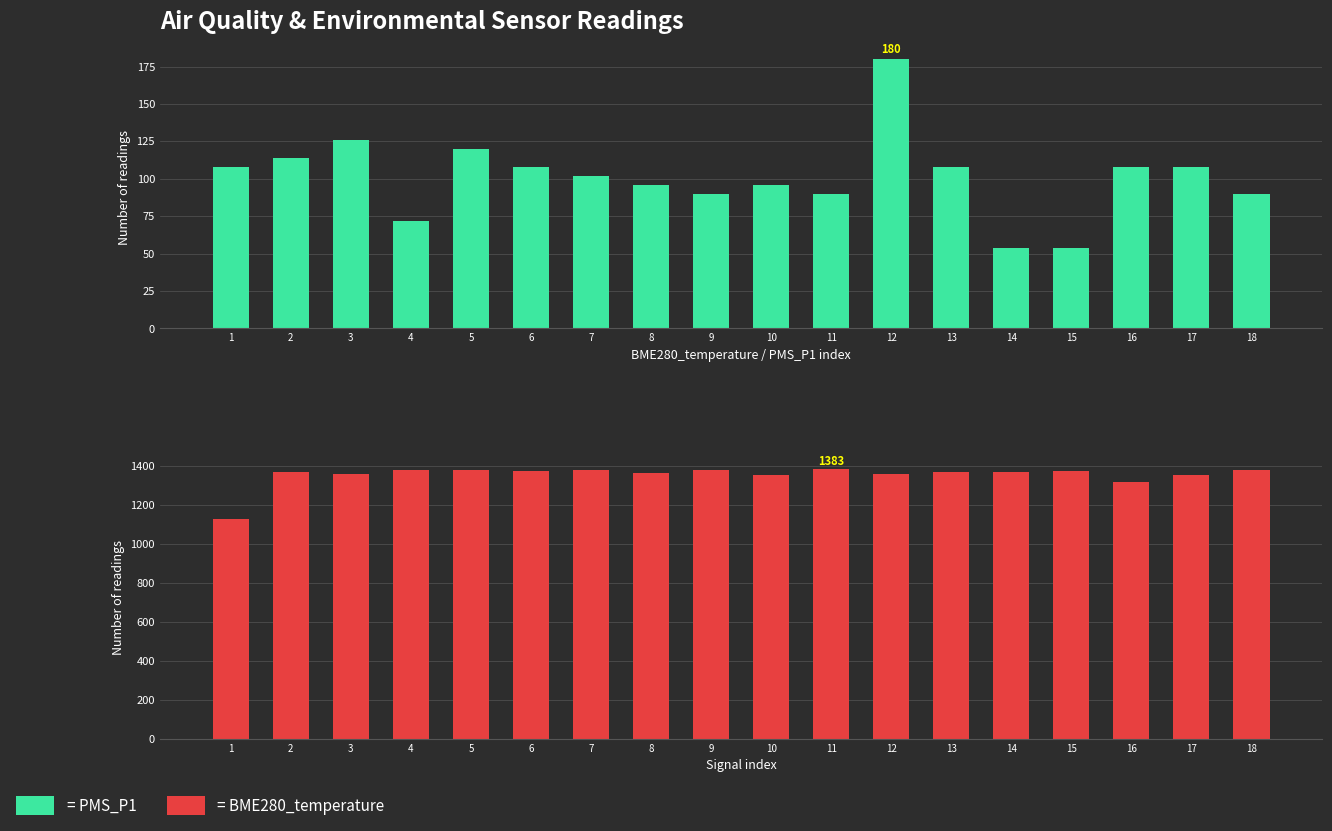

How many data points in BME280_temperature (scaled) are above 1370?

10